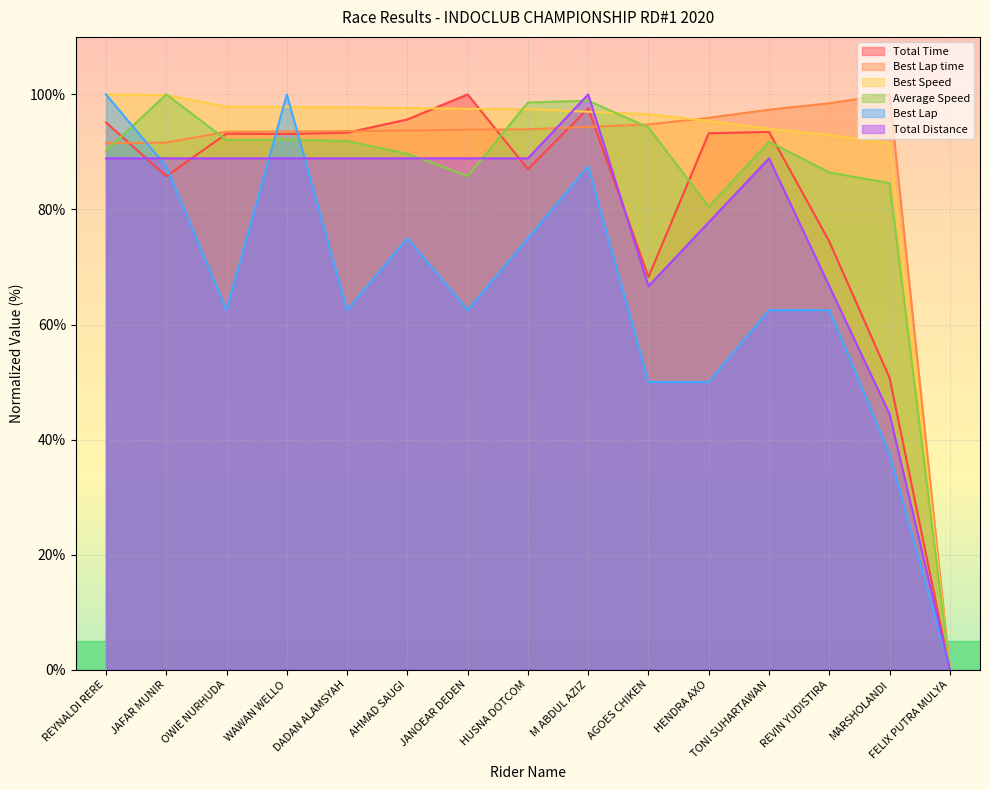

What value does the Best Speed series have at AHMAD SAUGI?

97.6